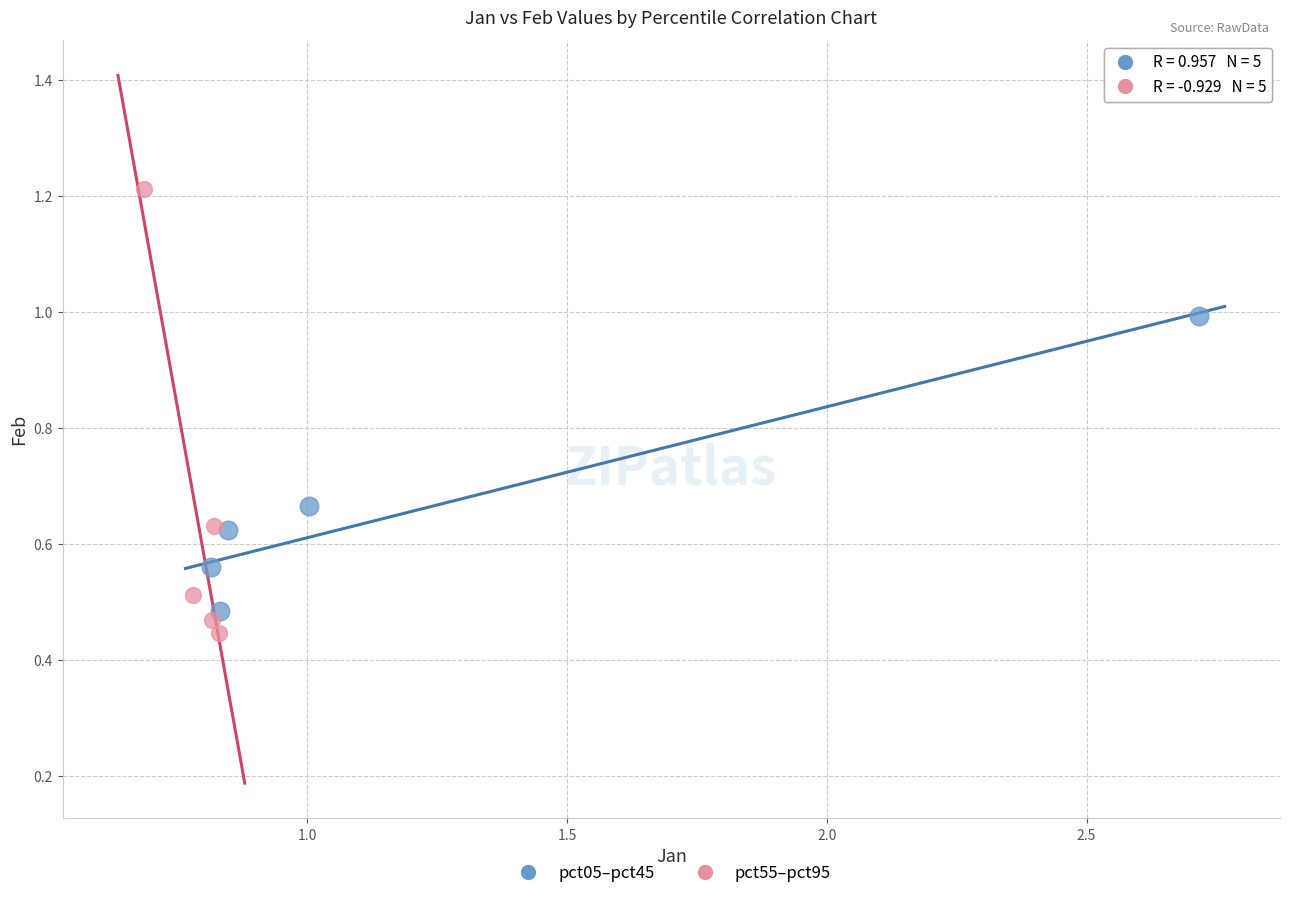

Which series contains the highest Y value?

pct55–pct95